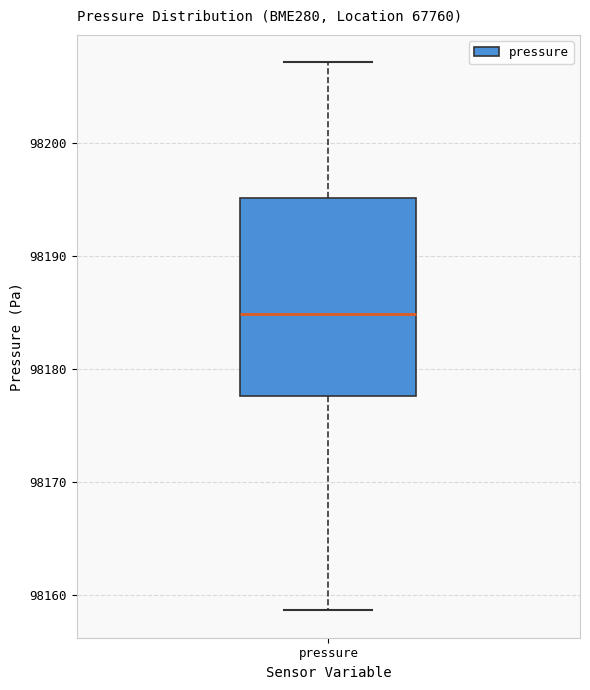

Read this box plot against the y-axis: the position of the median line, the range covered by the box, and the ends of both whiskers. The values are not printed on the chart, so give them approximately, as read against the axis.

median 98185, box 98178 to 98195, whiskers 98159 to 98207